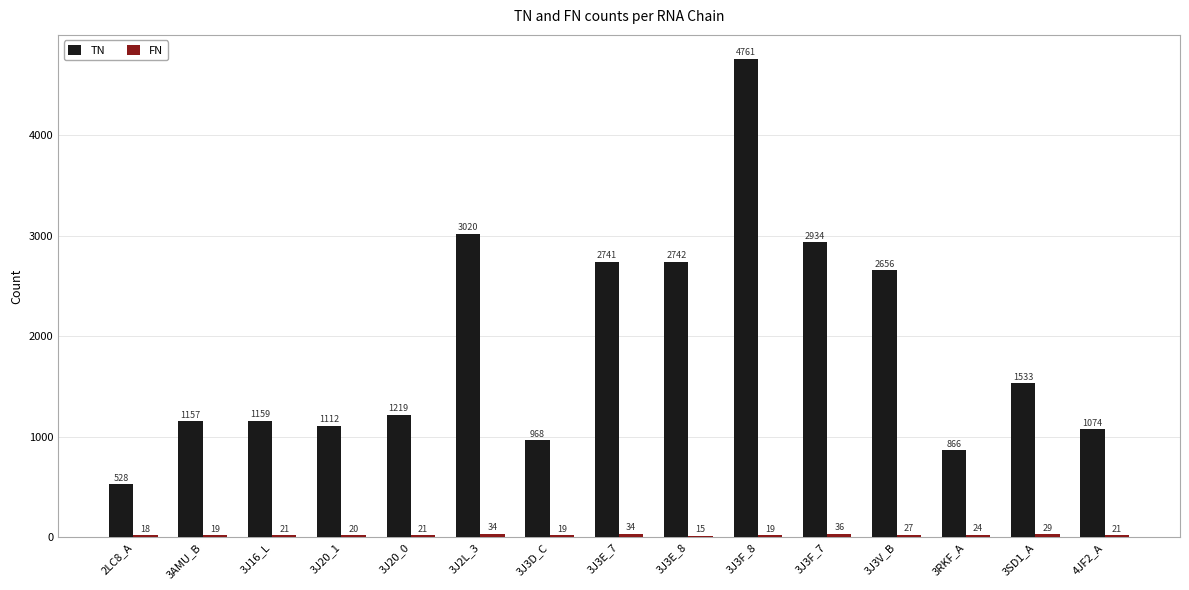

What is the sum of the TN values at 3RKF_A and 3J3V_B?

3522